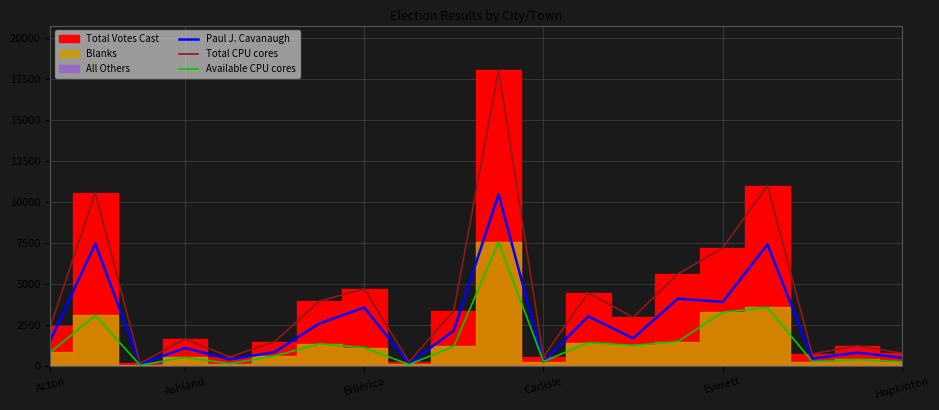

What is the highest value of the Total CPU cores series?

18025